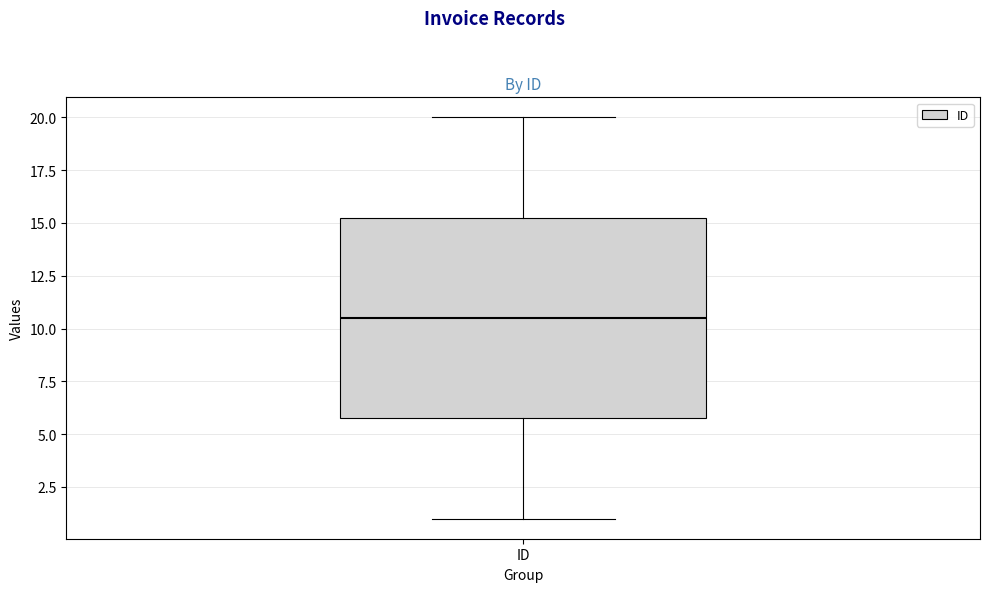

Where is the lower edge of the box for ID on the y-axis? The values are not printed on the chart, so give them approximately, as read against the axis.

6.0